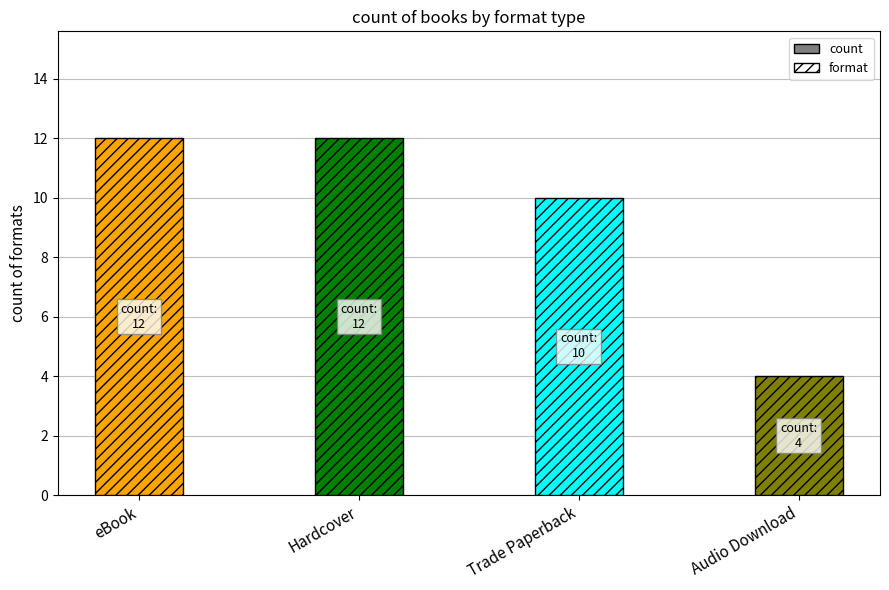

What is the smallest value displayed?

4